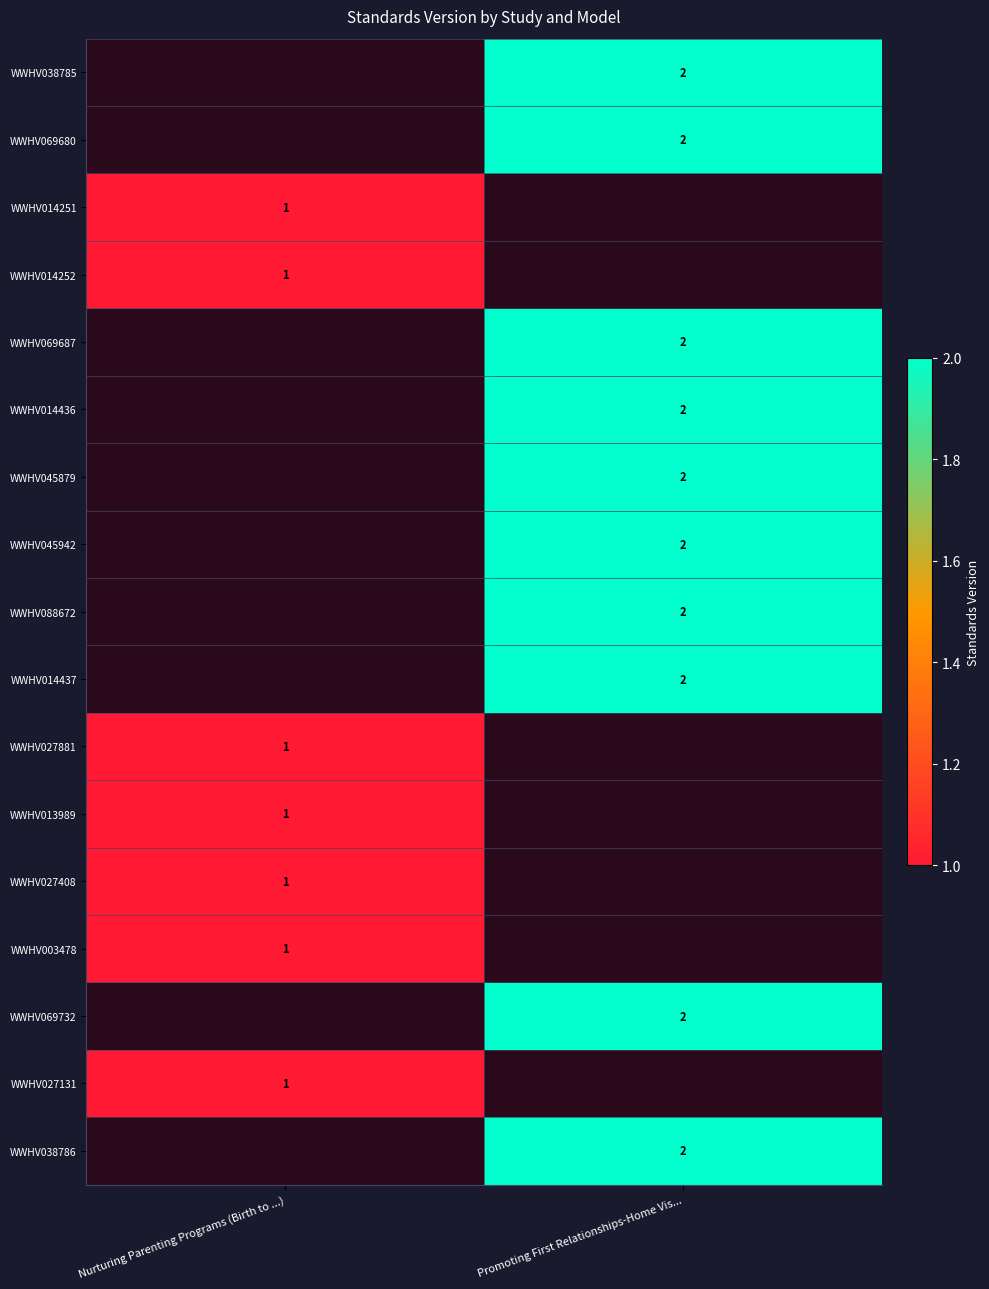

How many distinct data groups are displayed?

17